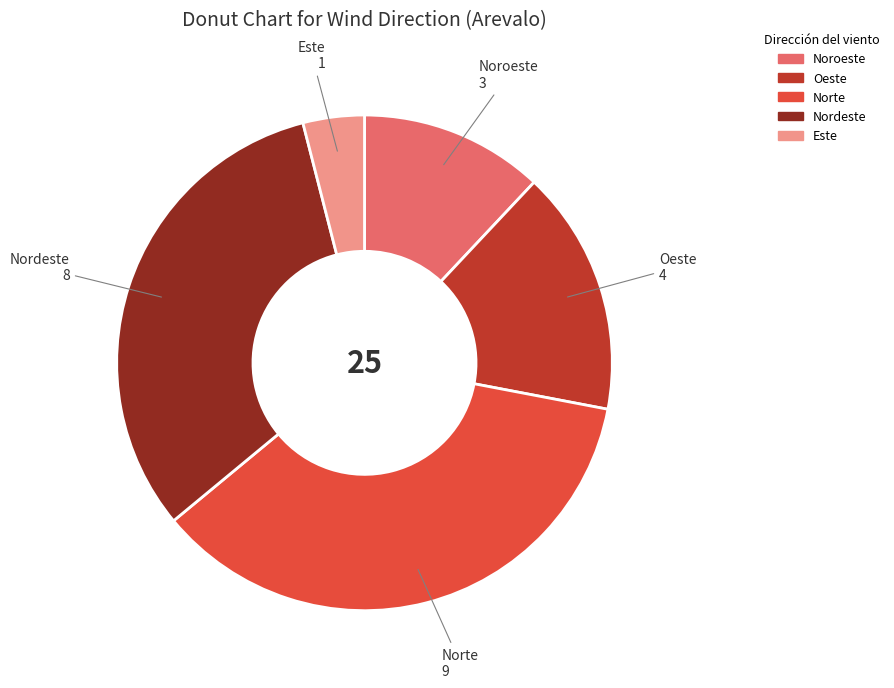

How many segments does this pie chart have?

5